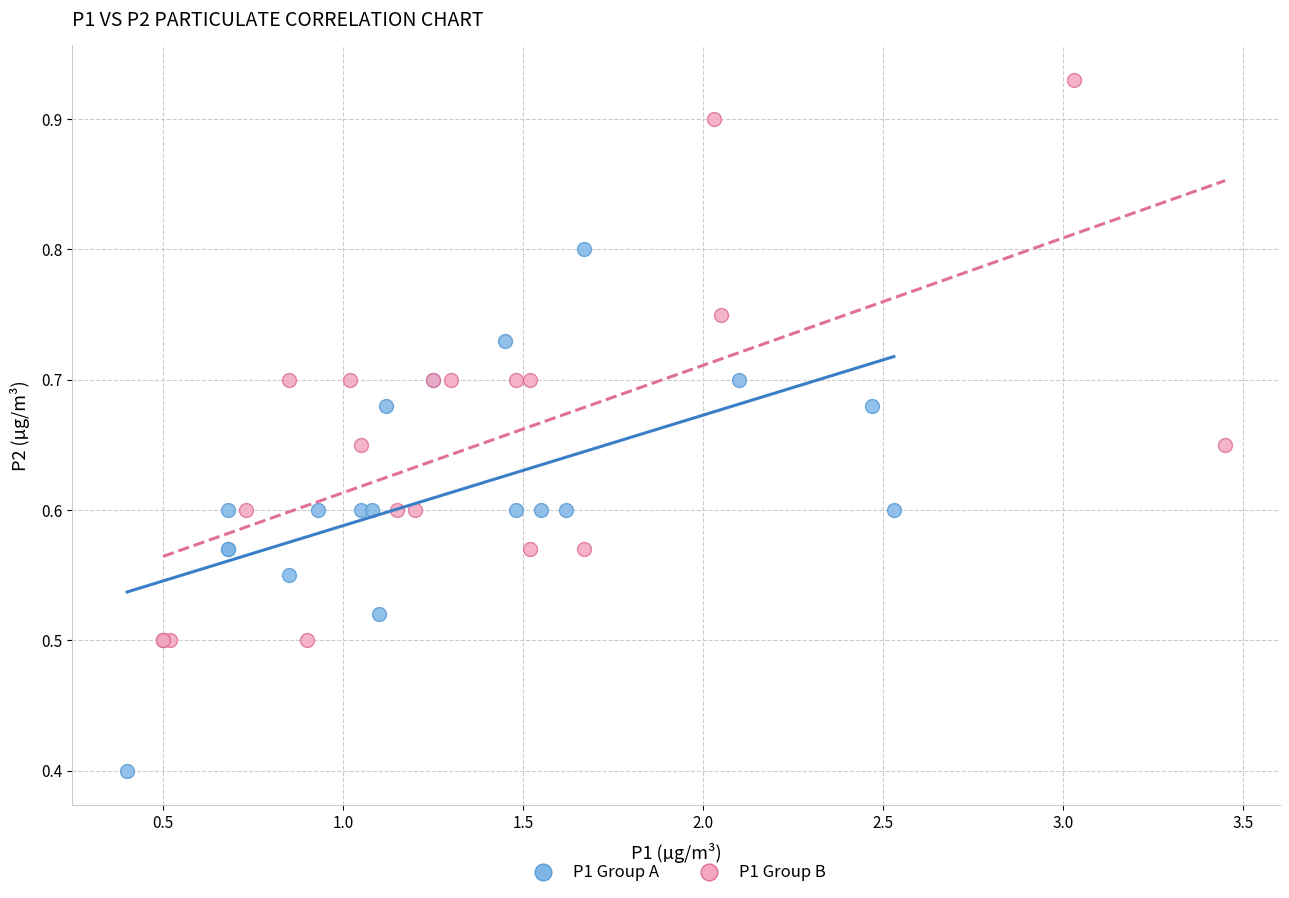

Which series reaches the maximum Y coordinate?

P1 Group B